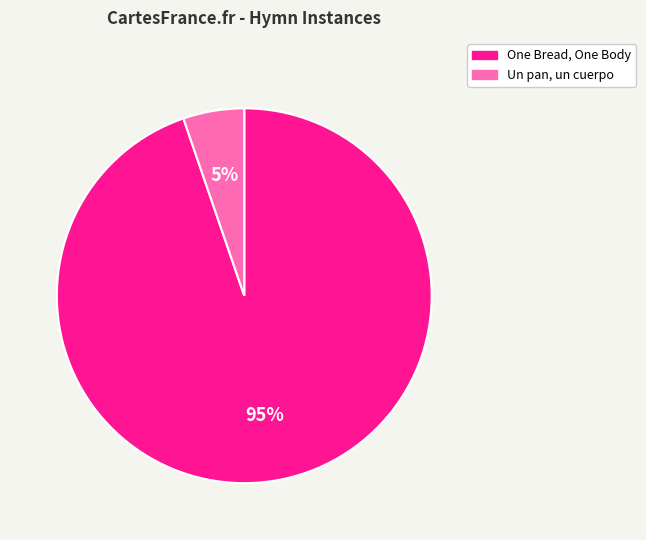

True or false: One Bread, One Body accounts for 95% of the total.

True